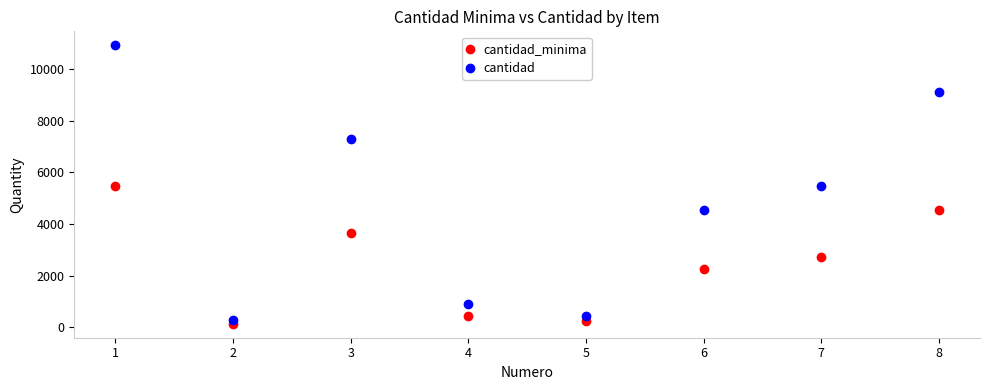

The value of cantidad_minima at 4 is 455. True or false?

True